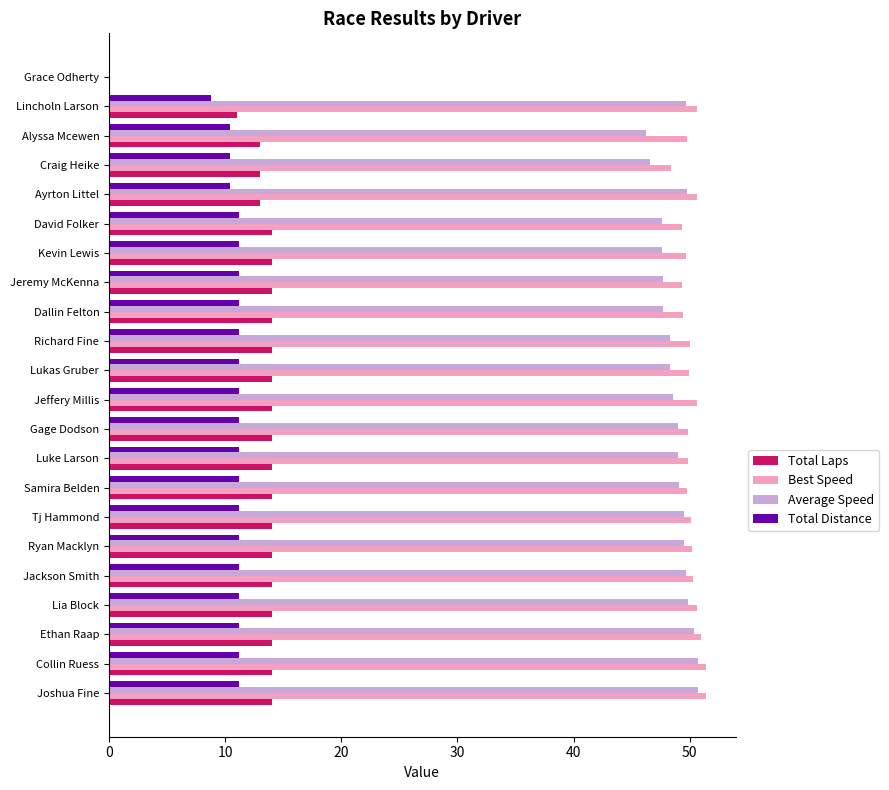

What is the sum of all Total Distance values?

230.4